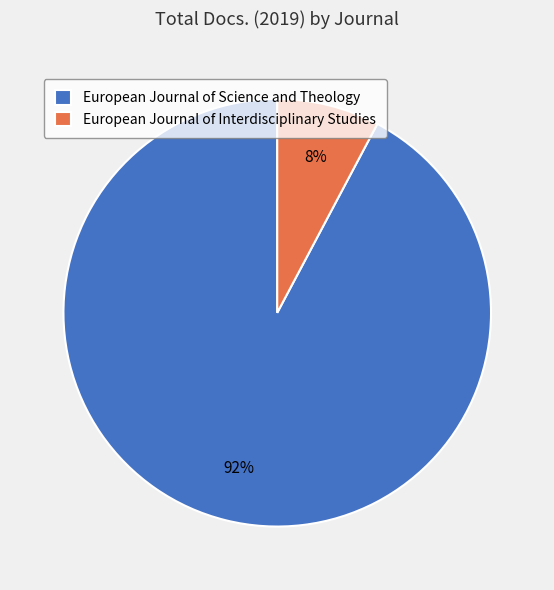

Is it true that European Journal of Science and Theology is 92% of the pie?

True